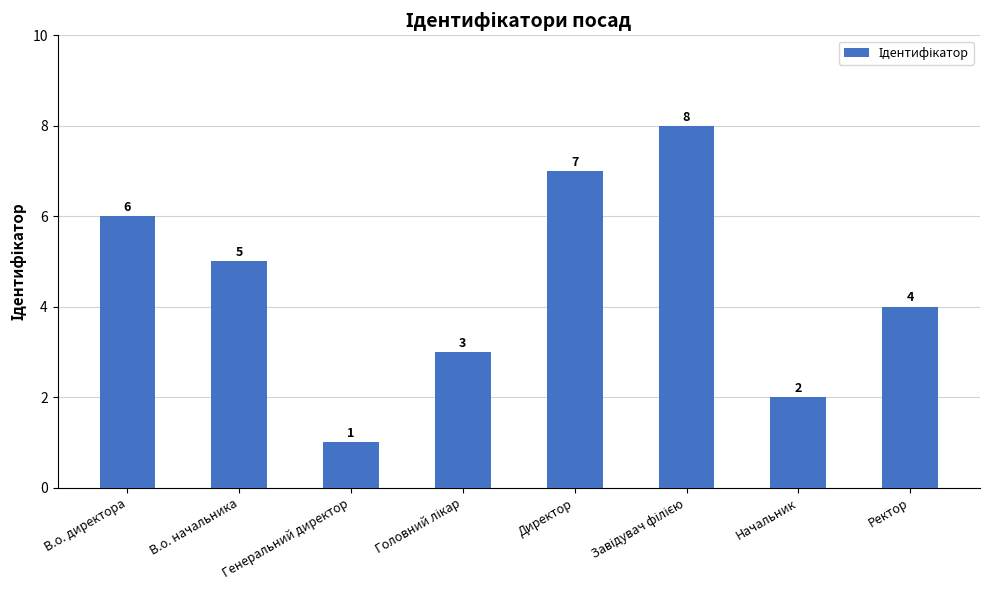

Between Начальник and Ректор, which is larger?

Ректор